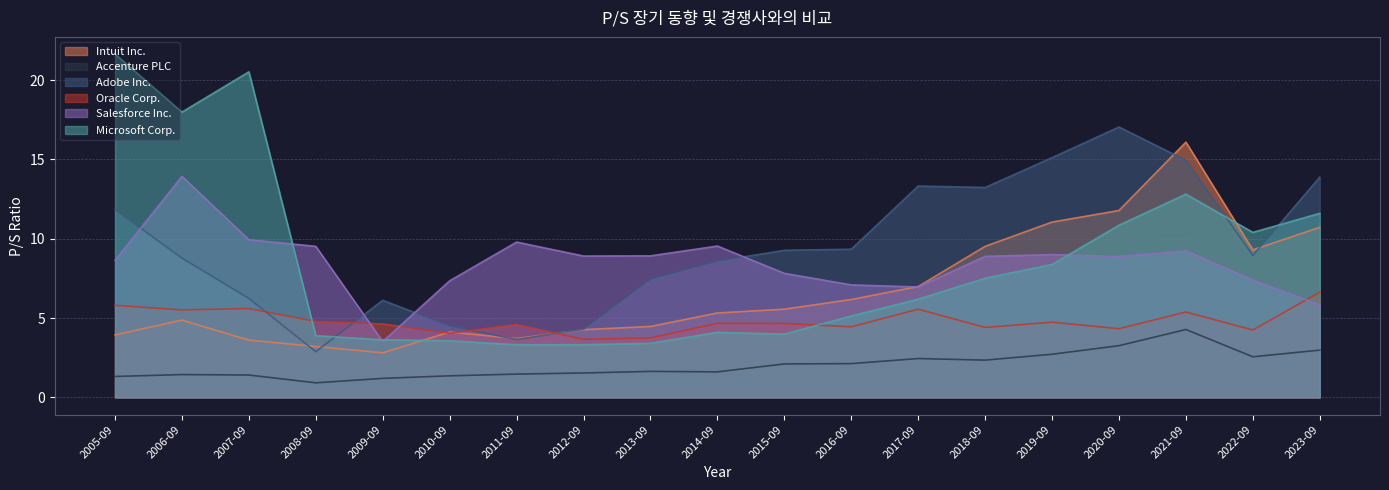

Which series changed the most between 2019-09 and 2021-09?

Intuit Inc.